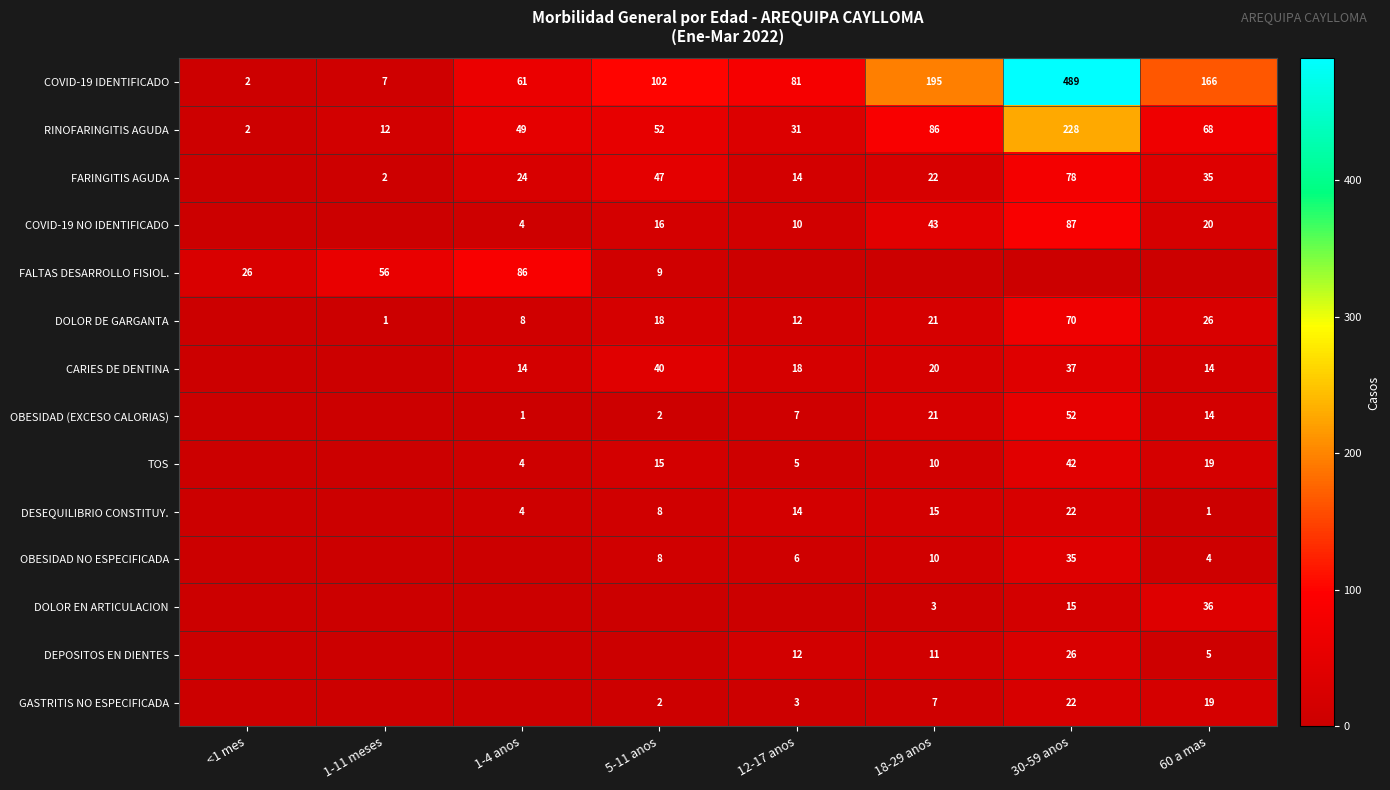

The TOS series shows 4 at 5-11 anos. True or false?

False